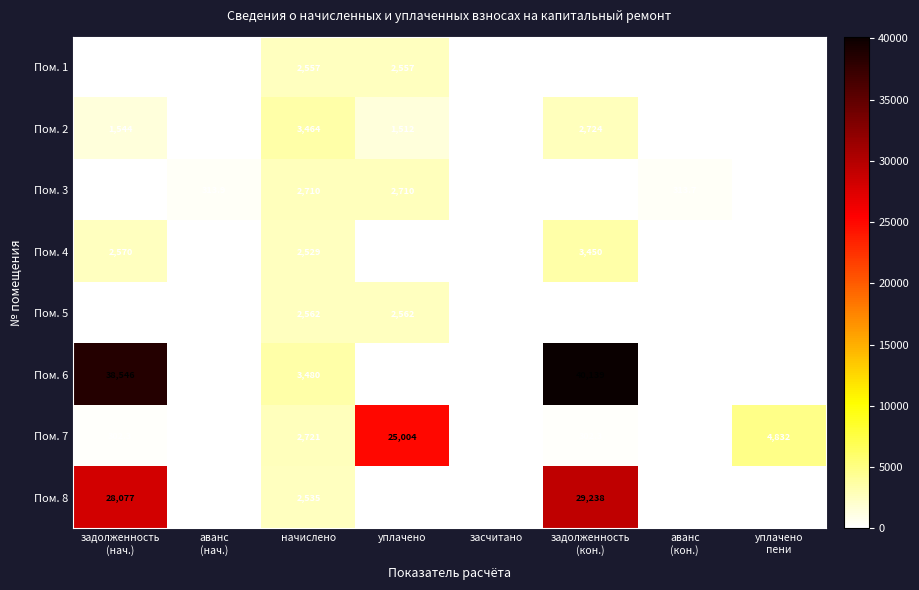

Which series changed the most between начислено and уплачено
пени?

Пом. 6